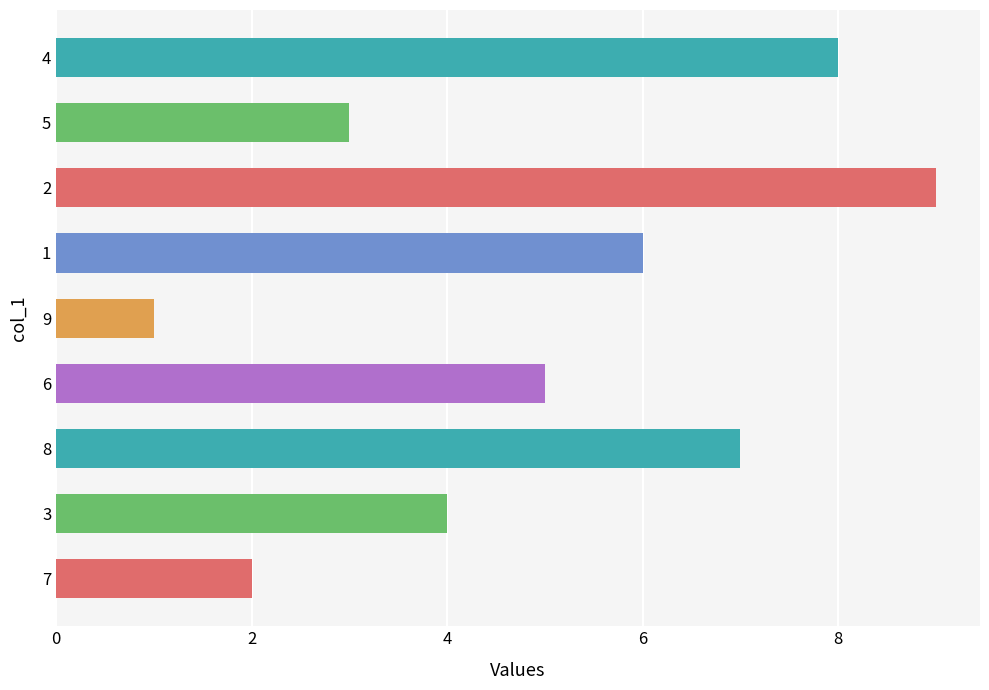

What is the sum of the values at 6 and 7?

7